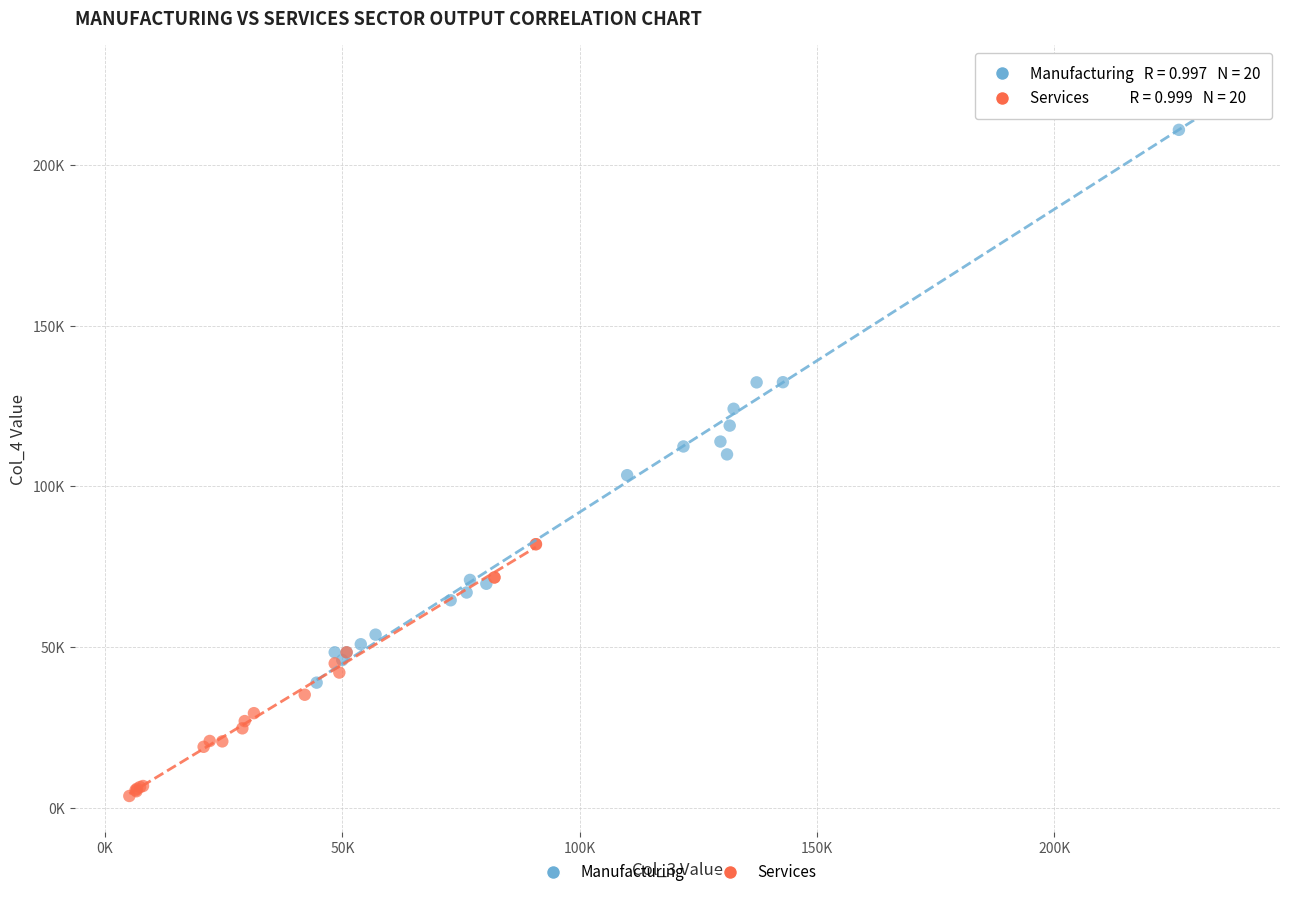

What are all the series names shown in the legend?

Manufacturing, Services